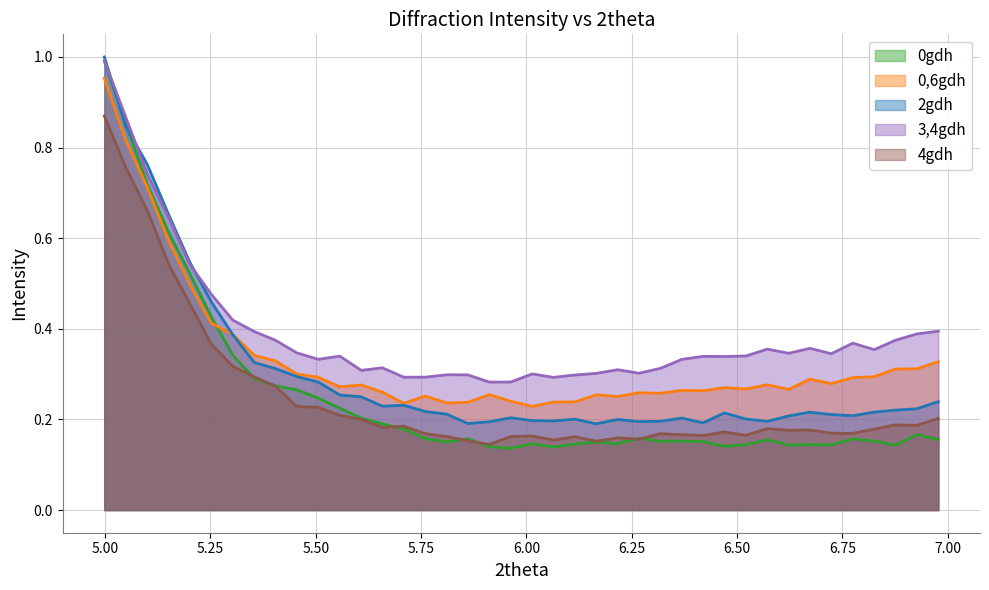

How many series are shown in this chart?

5